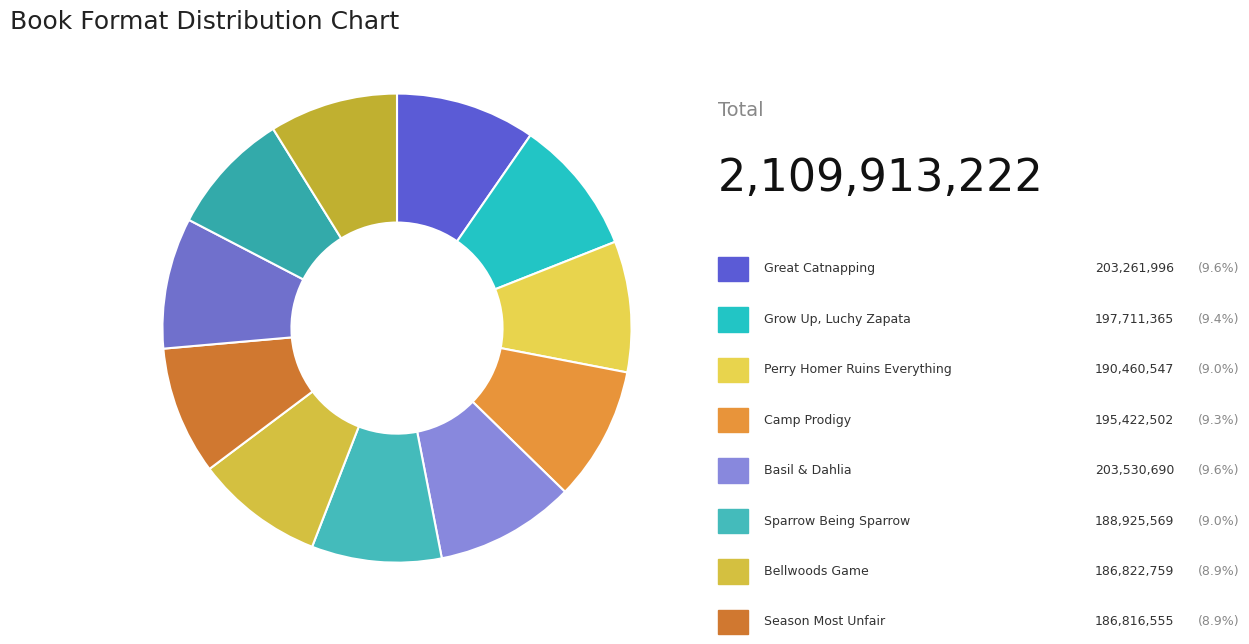

Count the number of slices in the pie.

11